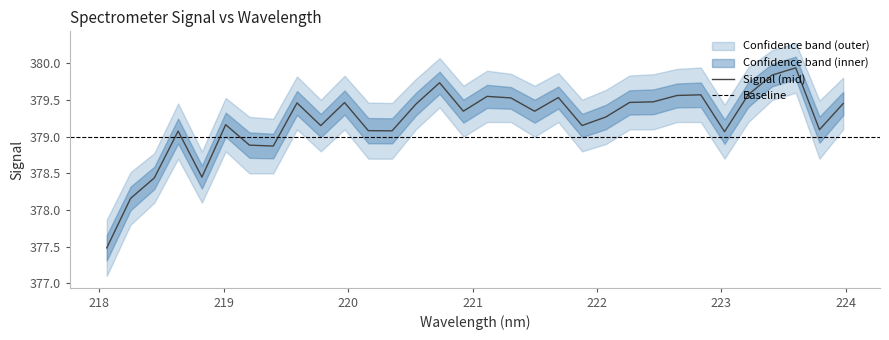

At 16, list the series in order from smallest to largest.

lower_band, mid, upper_band